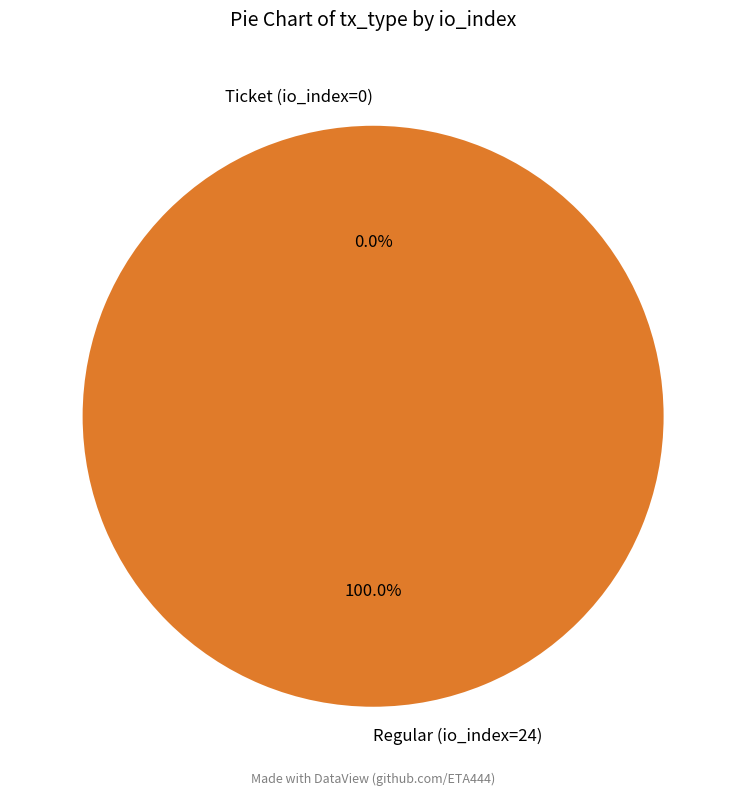

Which slice represents more than half of the pie?

Regular (io_index=24)